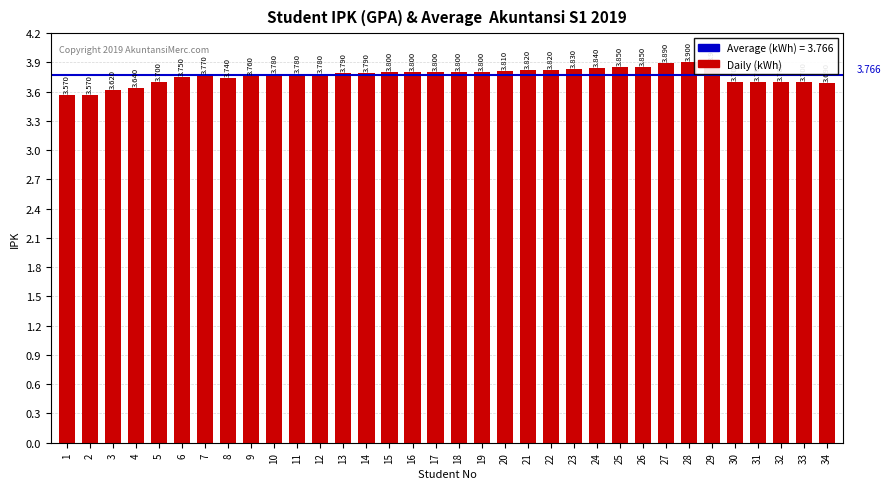

Where is the data nearest to the value 3?

1